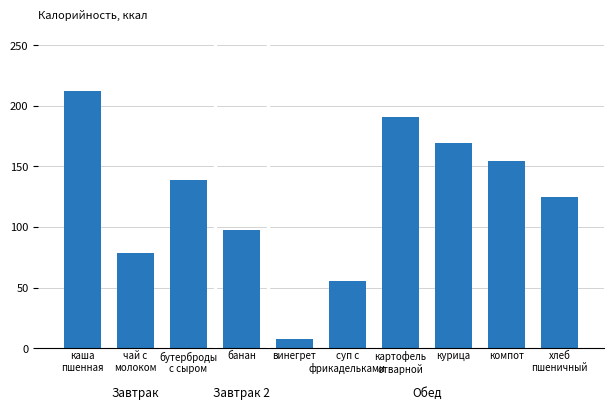

What is the sum of the values at компот and каша
пшенная?

367.3